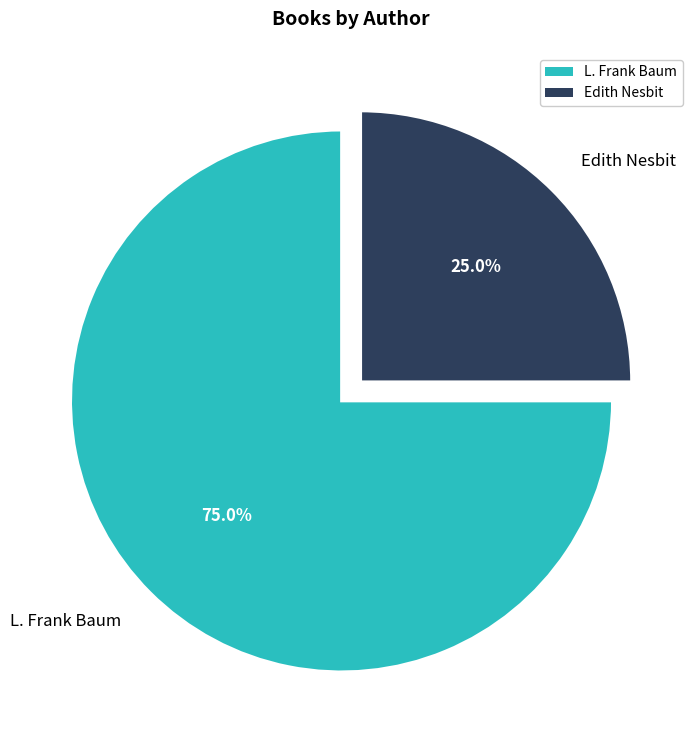

Which slice is the smallest?

Edith Nesbit